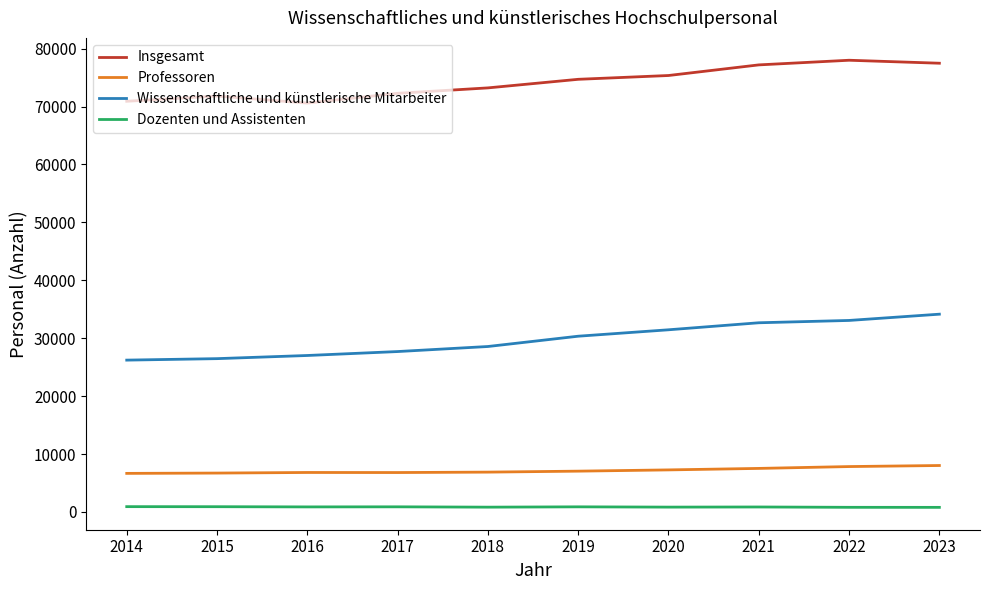

True or false: Wissenschaftliche und künstlerische Mitarbeiter and Insgesamt intersect in this chart.

False